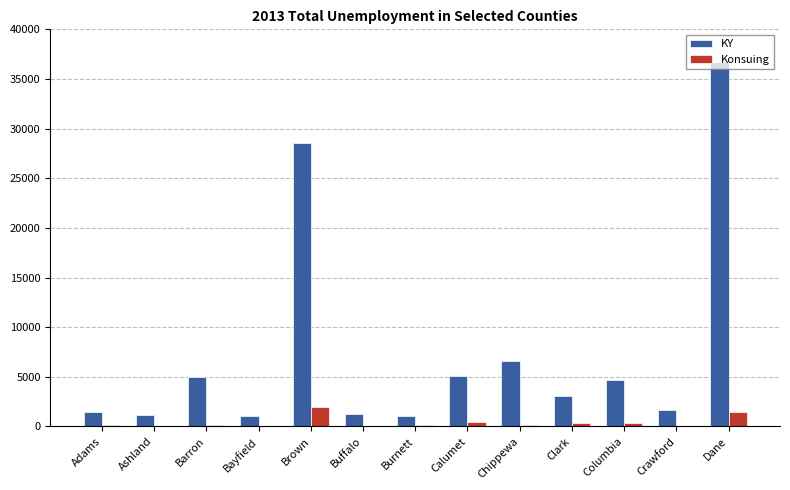

Which series has the largest range (max minus min)?

KY